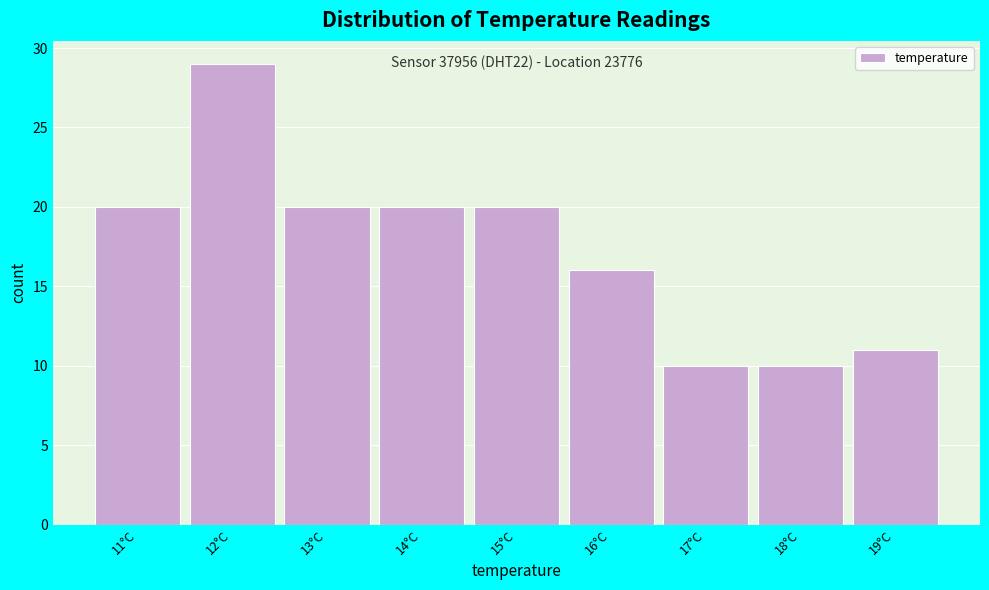

Over which range of the x-axis is the bar tallest?

11.5 to 12.5